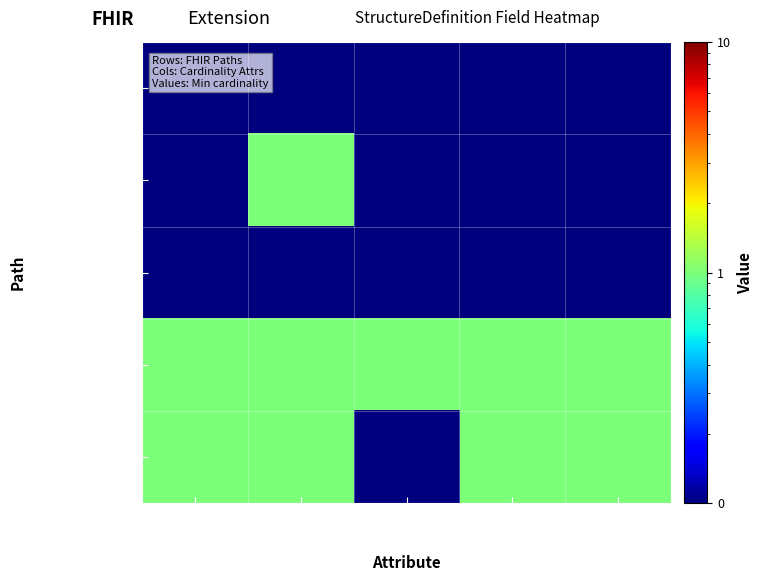

Between Must Support? and Min, which is larger?

Must Support?